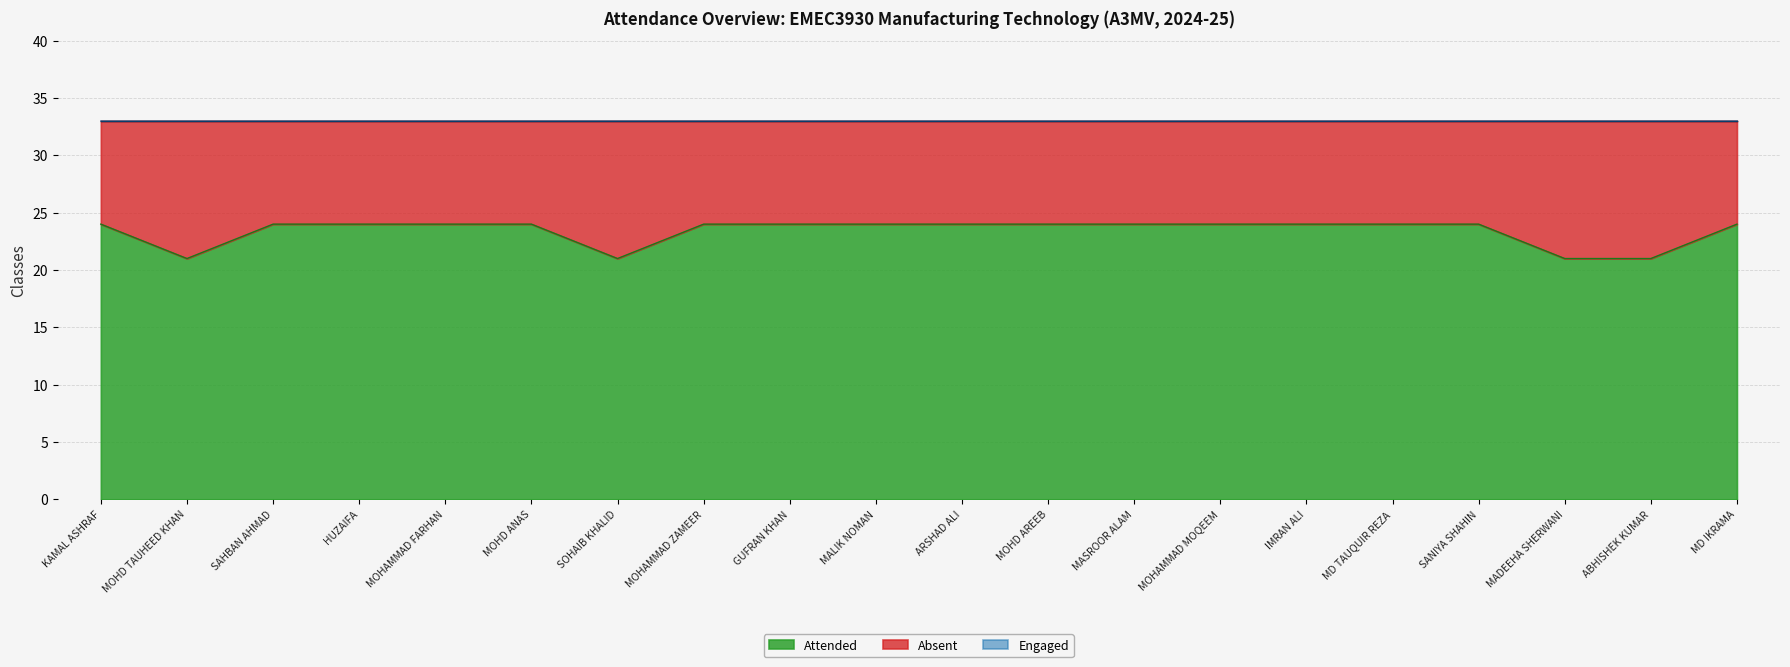

At which label does Attended reach its minimum?

MOHD TAUHEED KHAN